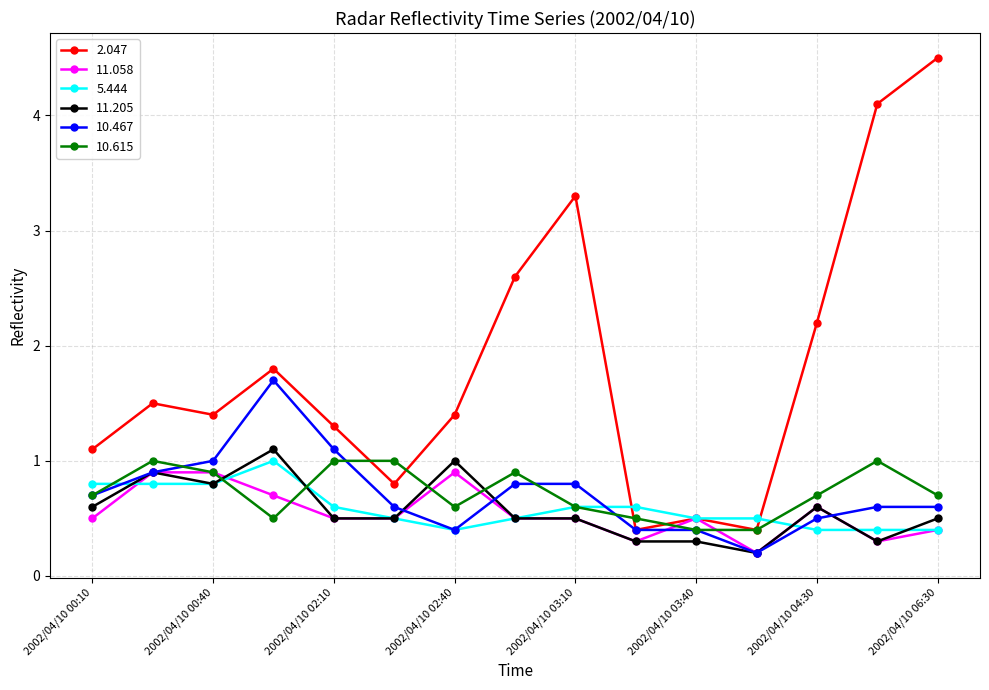

How many interior local peaks does the 2.047 series have?

4